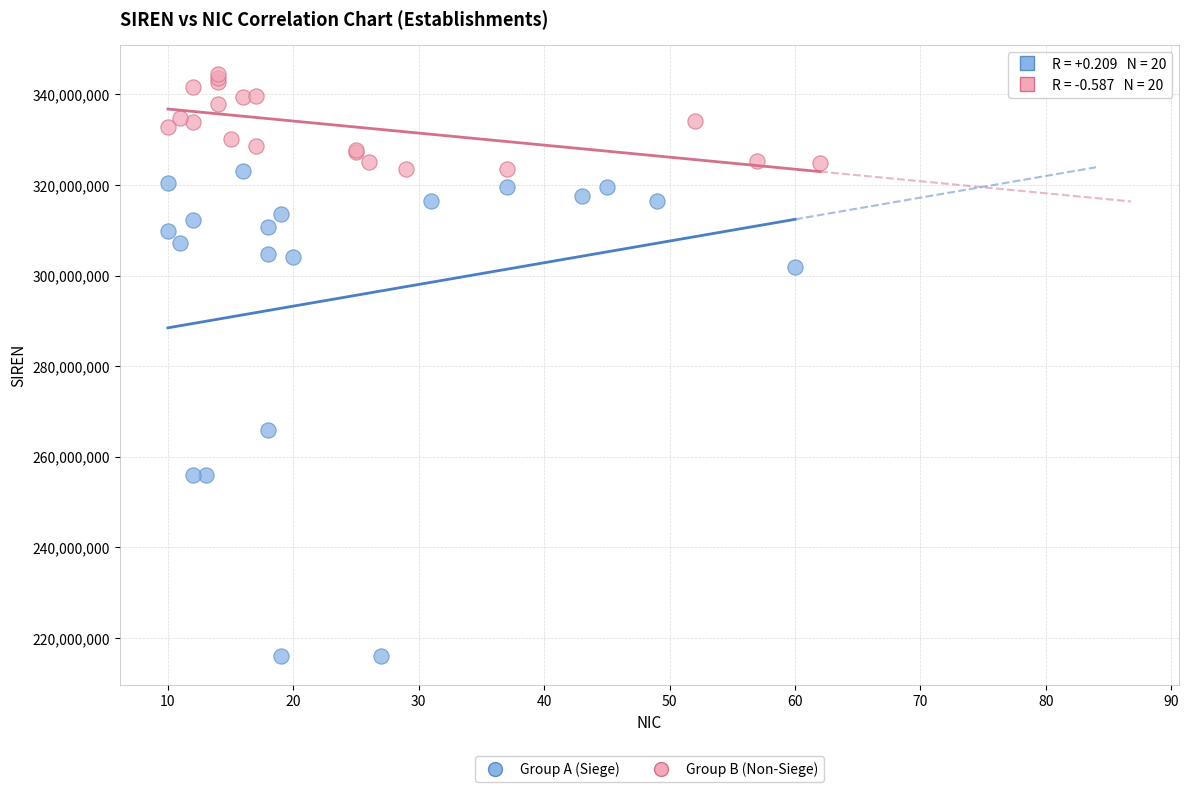

Which series reaches the maximum Y coordinate?

Group B (Non-Siege)